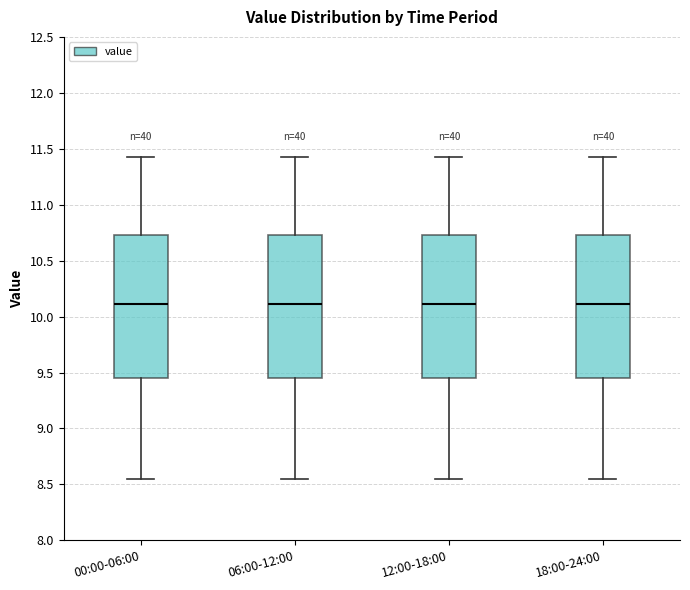

Where does the median line of the box for 06:00-12:00 sit on the y-axis? The values are not printed on the chart, so give them approximately, as read against the axis.

10.10